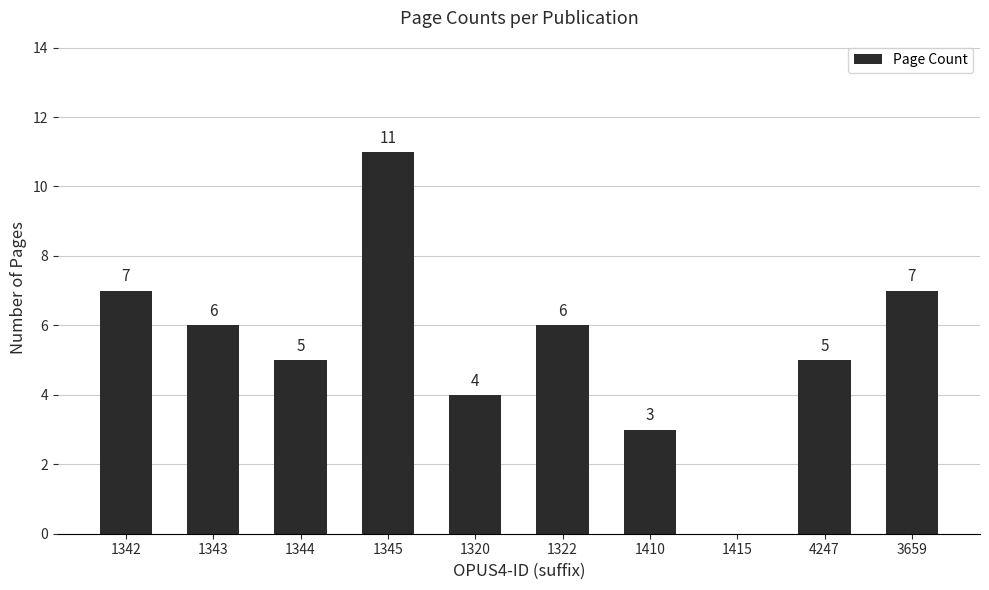

What is the sum of the values at 1320 and 1322?

10